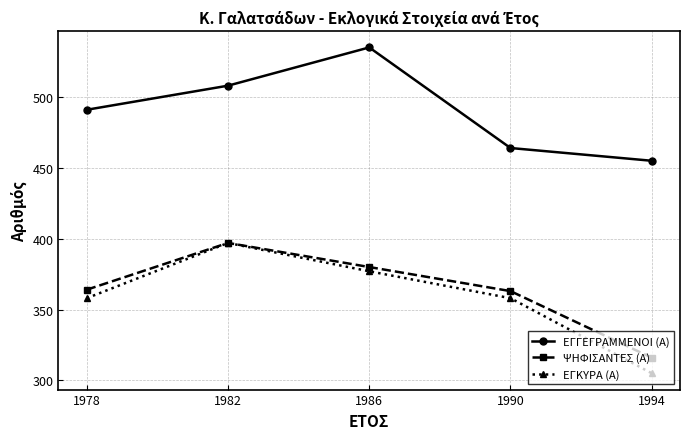

How many values in the ΨΗΦΙΣΑΝΤΕΣ (Α) series are below 364?

2